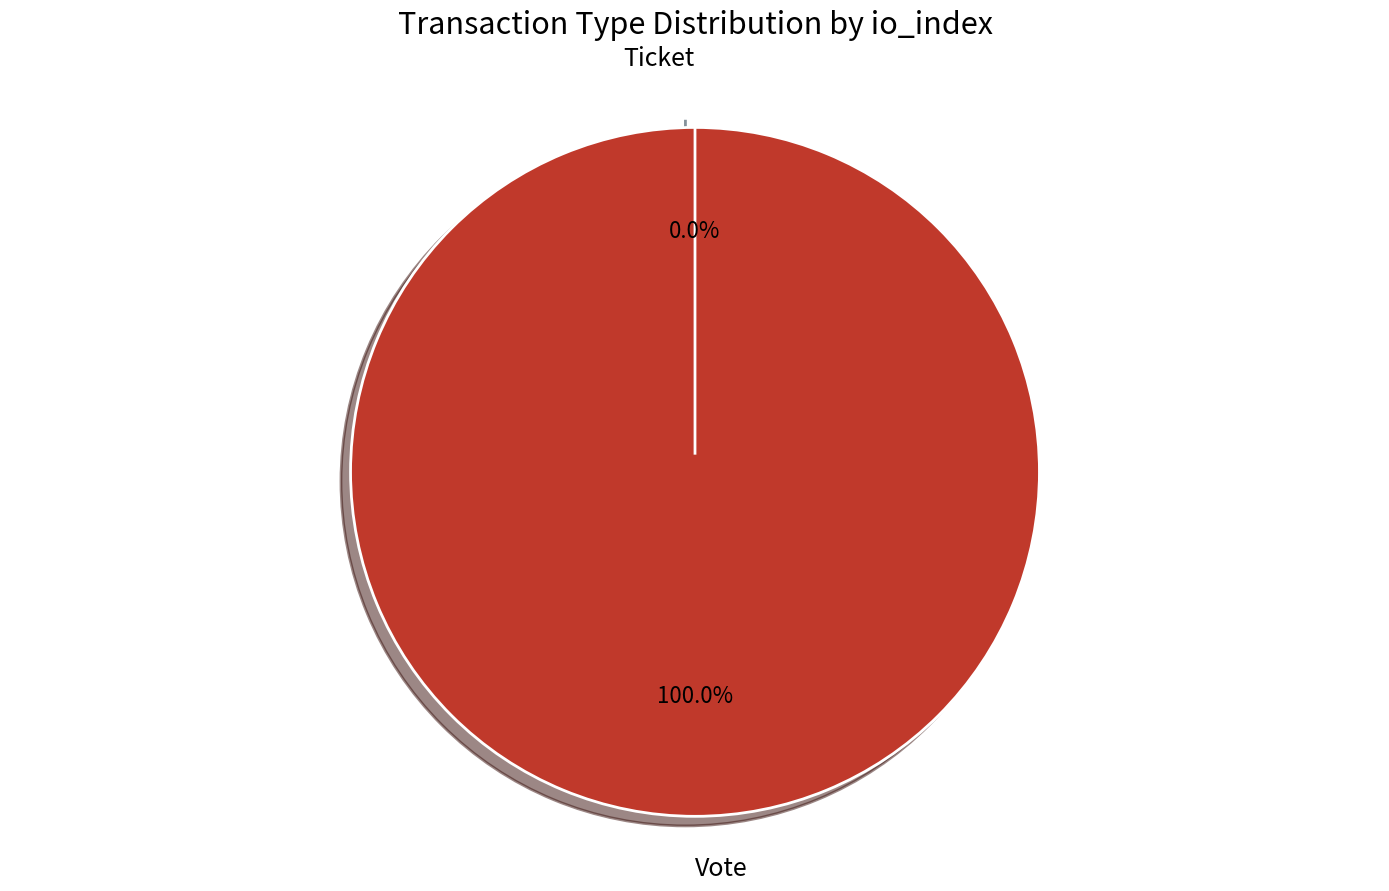

What is the smallest slice in the pie chart?

Ticket